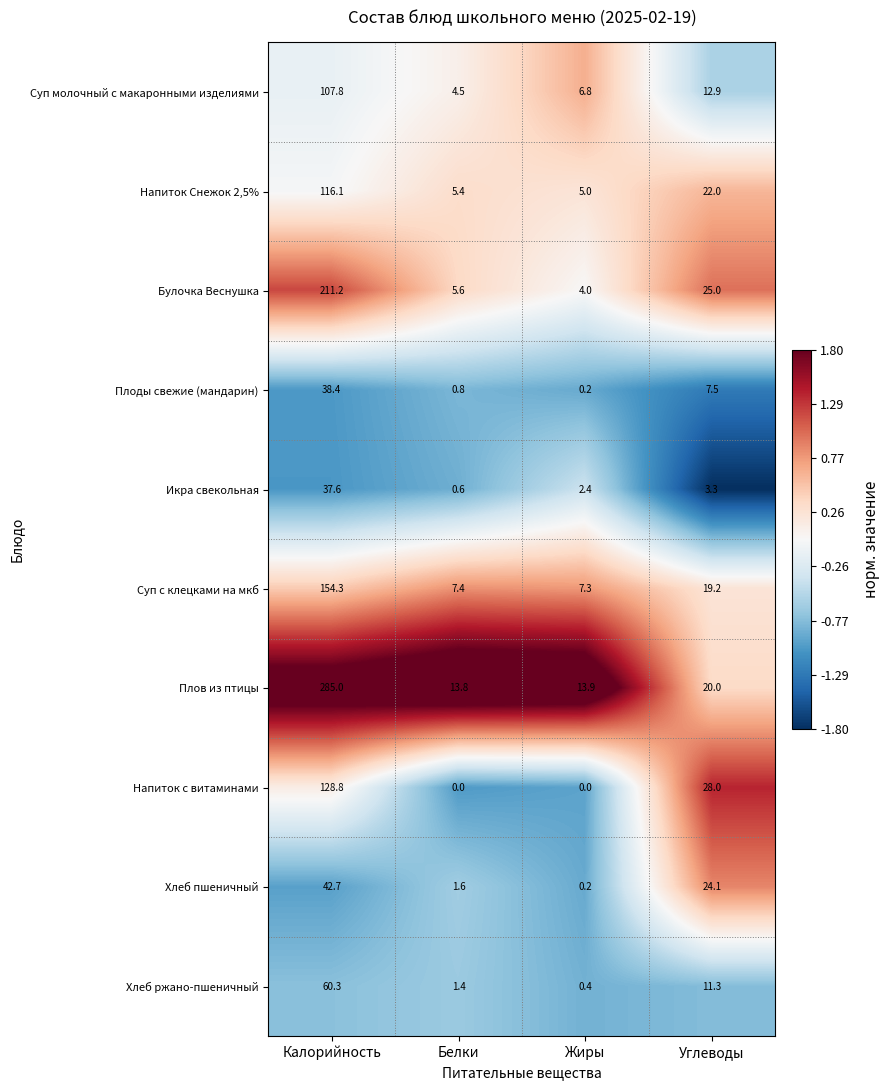

Is the value of Напиток Снежок 2,5% at Белки greater than the value of Плоды свежие (мандарин) at Жиры?

Yes